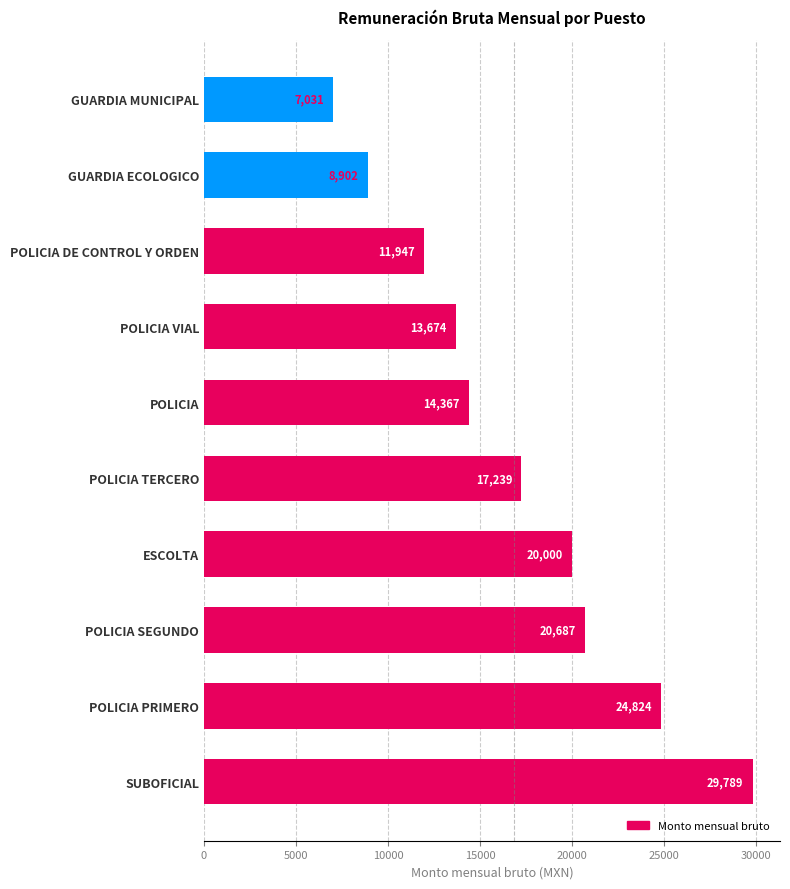

Approximately how many times larger is the value at ESCOLTA compared to POLICIA TERCERO?

1.2